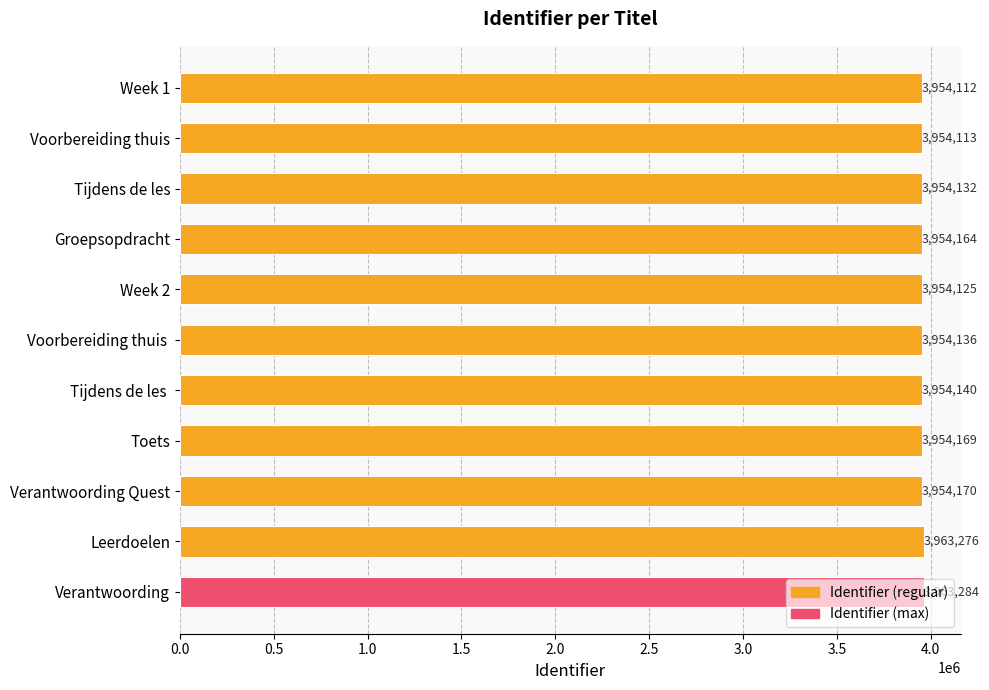

What is the change in value from Verantwoording Quest to Leerdoelen?

+9106